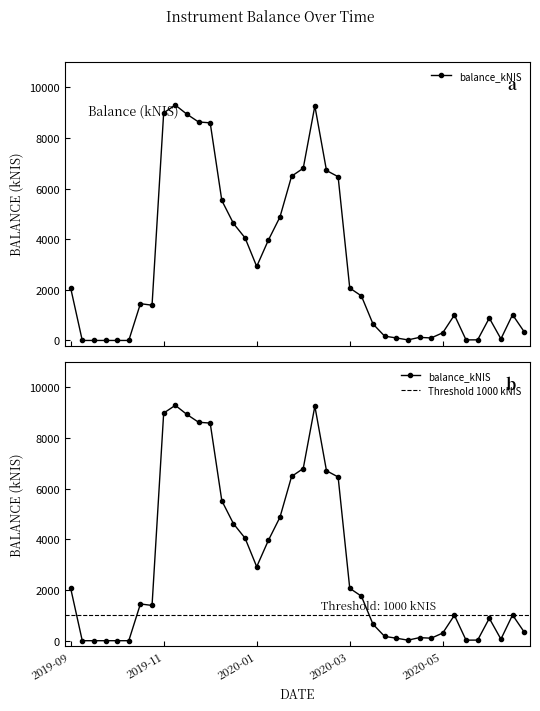

Rank the categories by value from lowest to highest.

2019-10-03, 2019-10-10, 2019-10-17, 2019-10-24, 2019-10-31, 2020-04-16, 2020-05-21, 2020-05-27, 2020-06-11, 2020-04-30, 2020-04-07, 2020-04-23, 2020-04-02, 2020-05-07, 2020-06-25, 2020-03-26, 2020-06-04, 2020-05-14, 2020-06-18, 2019-11-14, 2019-11-07, 2020-03-19, 2020-03-12, 2019-09-26, 2020-01-16, 2020-01-23, 2020-01-09, 2020-01-02, 2020-01-30, 2019-12-26, 2020-03-05, 2020-02-06, 2020-02-27, 2020-02-13, 2019-12-19, 2019-12-12, 2019-12-05, 2019-11-21, 2020-02-20, 2019-11-28